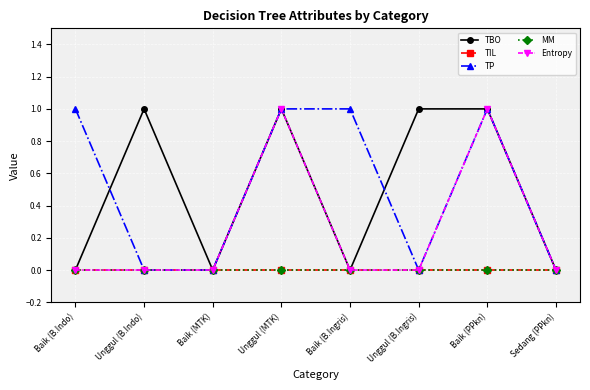

True or false: TBO and MM cross at least once.

False